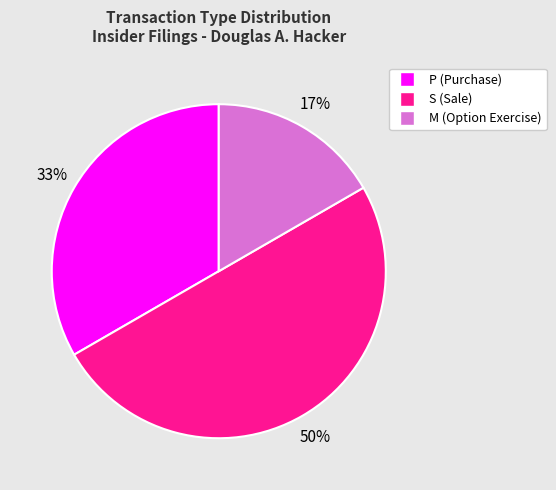

To the nearest percent, what is the combined percentage of P (Purchase) and S (Sale)?

83%